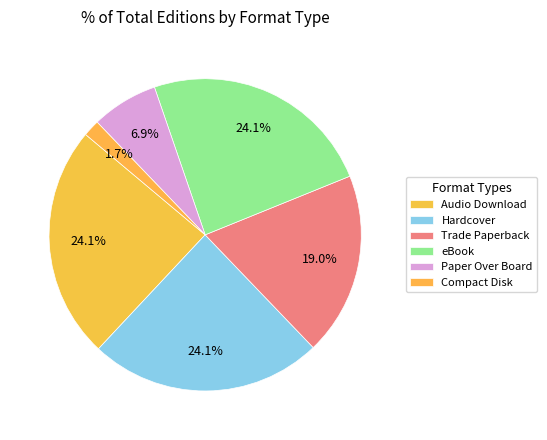

Count the number of slices in the pie.

6